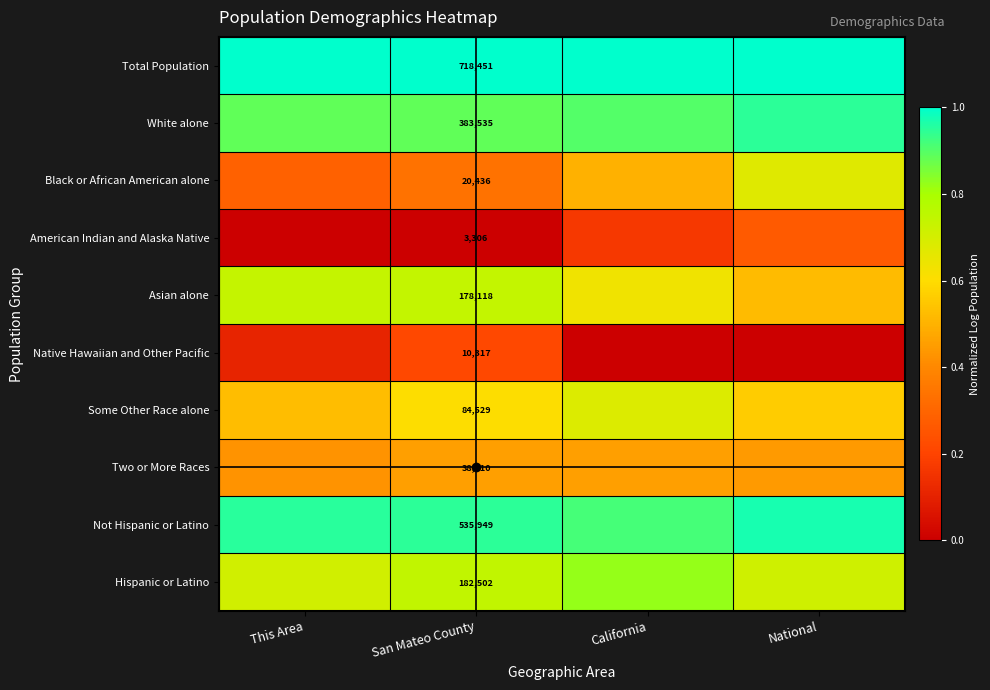

Is the value of American Indian and Alaska Native at San Mateo County greater than the value of Native Hawaiian and Other Pacific at San Mateo County?

No